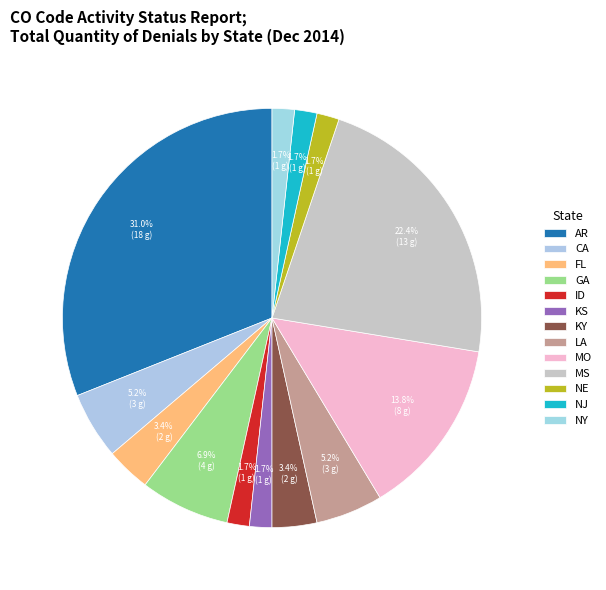

Is there a majority slice in this chart?

No